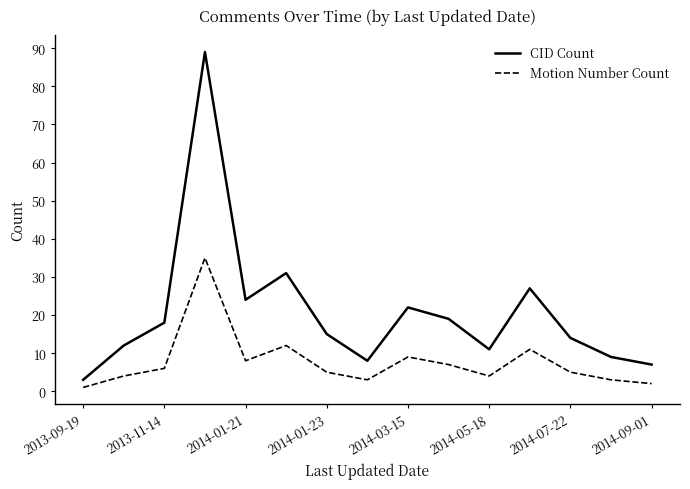

List the series in order of their peak value, lowest first.

Motion Number Count, CID Count